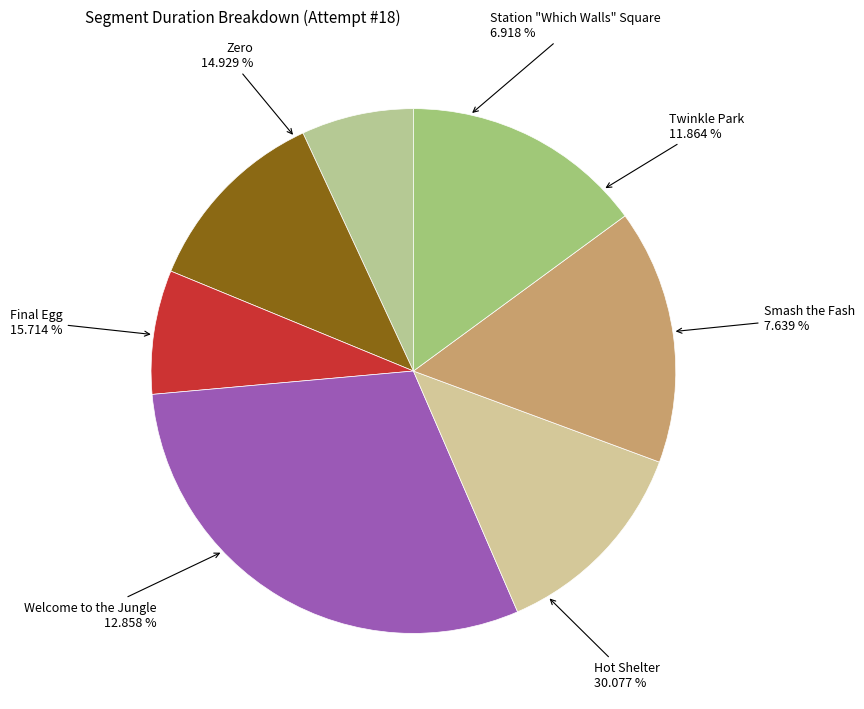

To the nearest percent, what is the difference between the Twinkle Park and Hot Shelter slice percentages?

18%